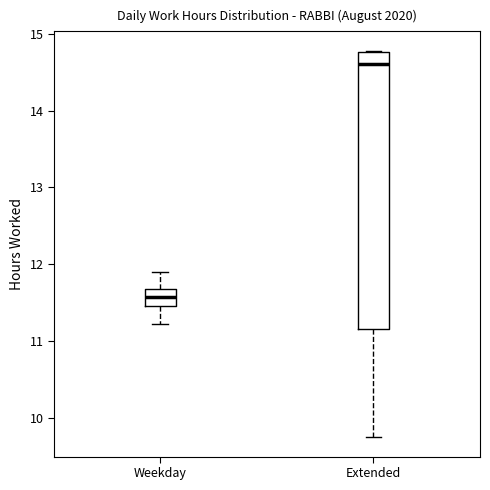

Where does the lower whisker of the box for Extended end on the y-axis? The values are not printed on the chart, so give them approximately, as read against the axis.

9.8